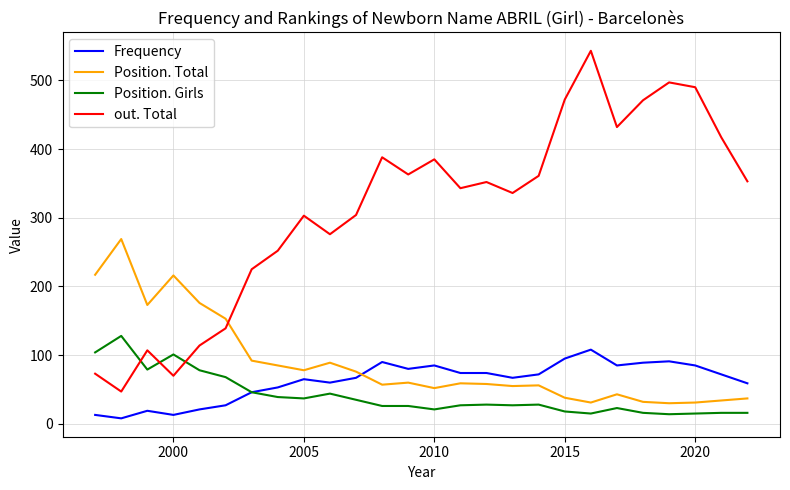

What is the lowest value of the Position. Total series?

30